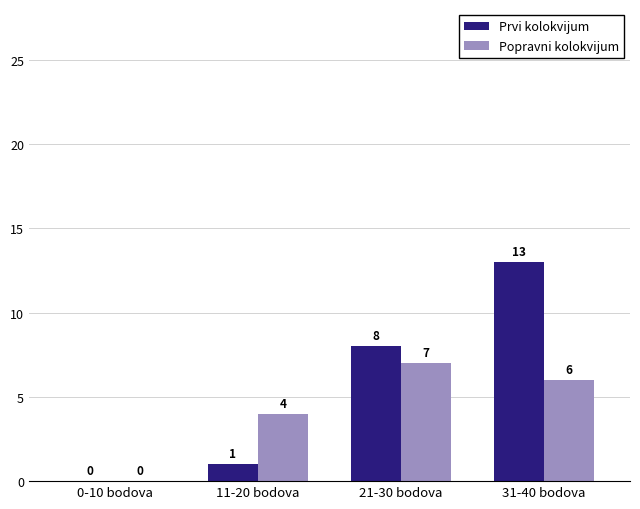

Which label corresponds to the largest value in the chart?

31-40 bodova